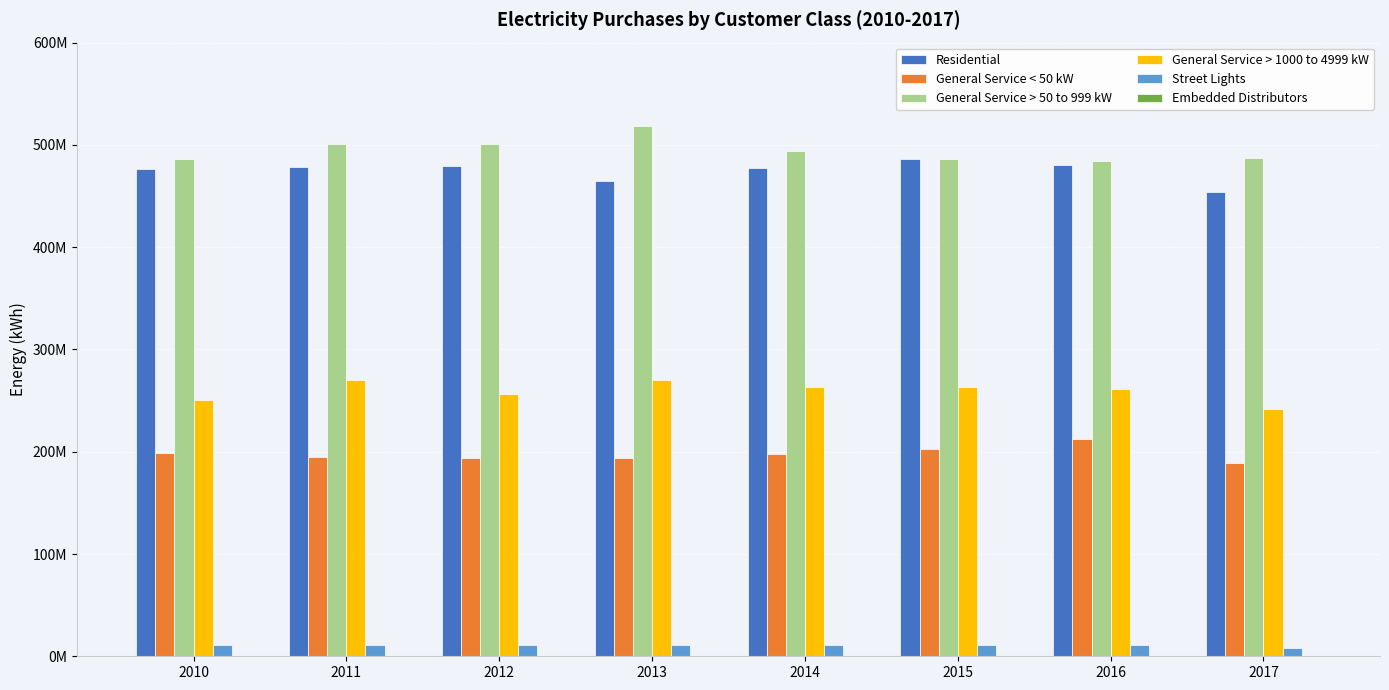

Is the value of Street Lights at 2010 greater than the value of General Service > 50 to 999 kW at 2010?

No